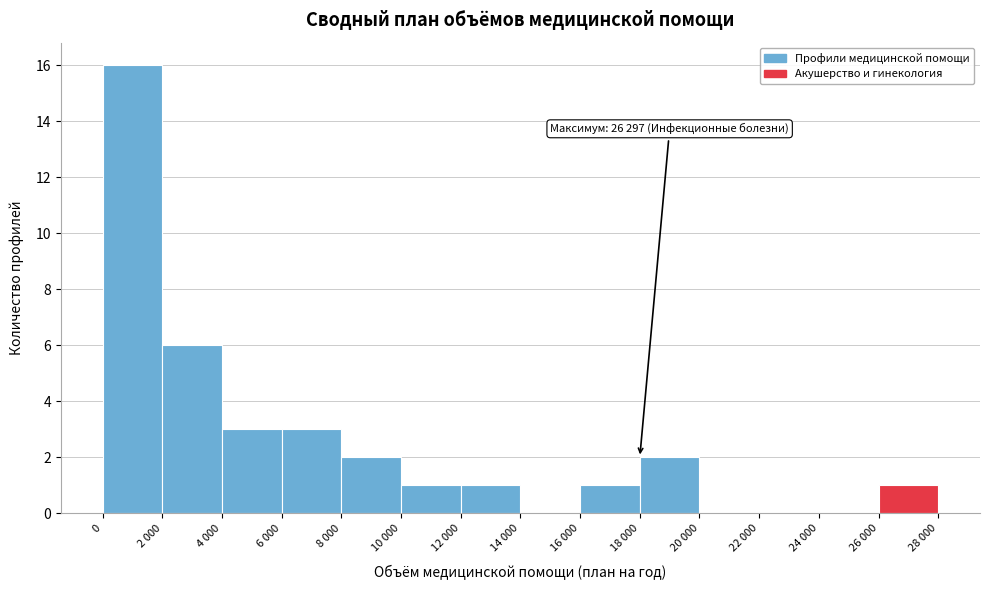

Reading left to right, what are all the values shown in this chart?

0=16	2 000=6	4 000=3	6 000=3	8 000=2	10 000=1	12 000=1	14 000=0	16 000=1	18 000=2	20 000=0	22 000=0	24 000=0	26 000=1